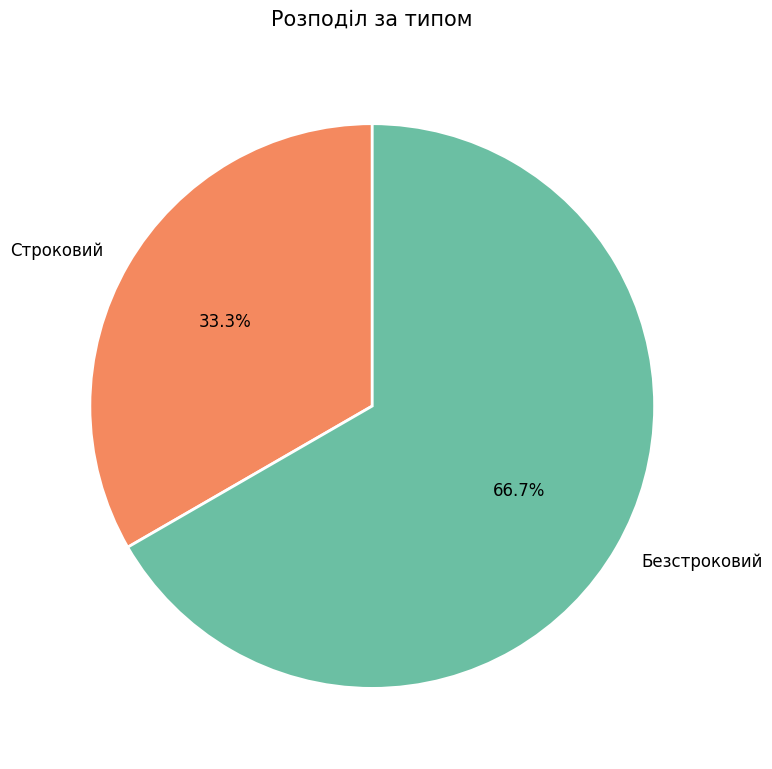

Combined, do Строковий and Безстроковий account for over 50%?

Yes